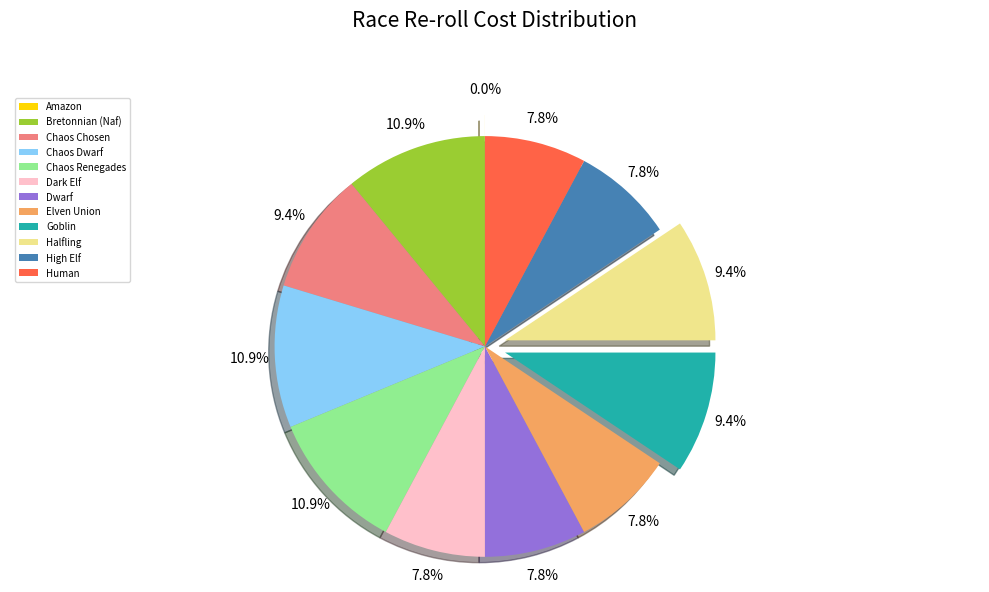

Does any single category account for the majority?

No